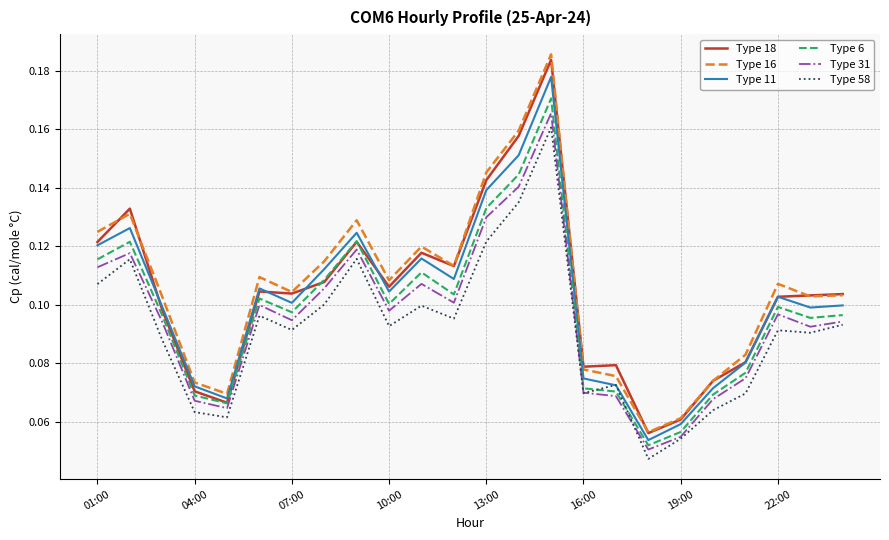

Which series changed the most between 04:00 and 19:00?

Type 11